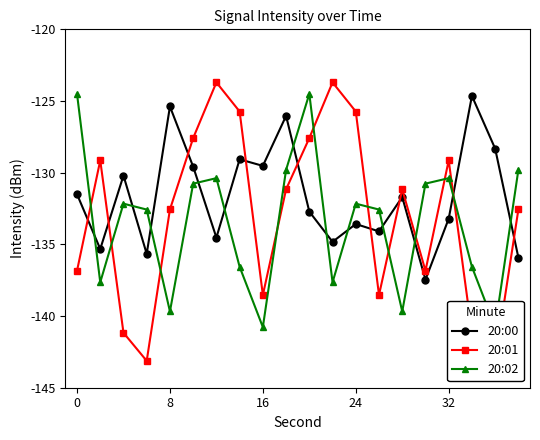

What is the sum of all 20:00 values?

-2633.3